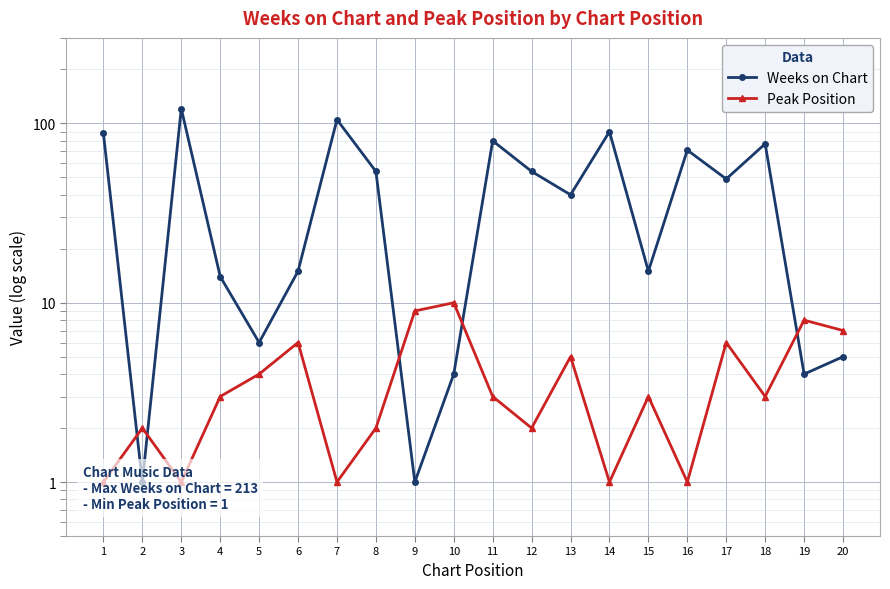

At which category does the chart reach its peak across all series?

3